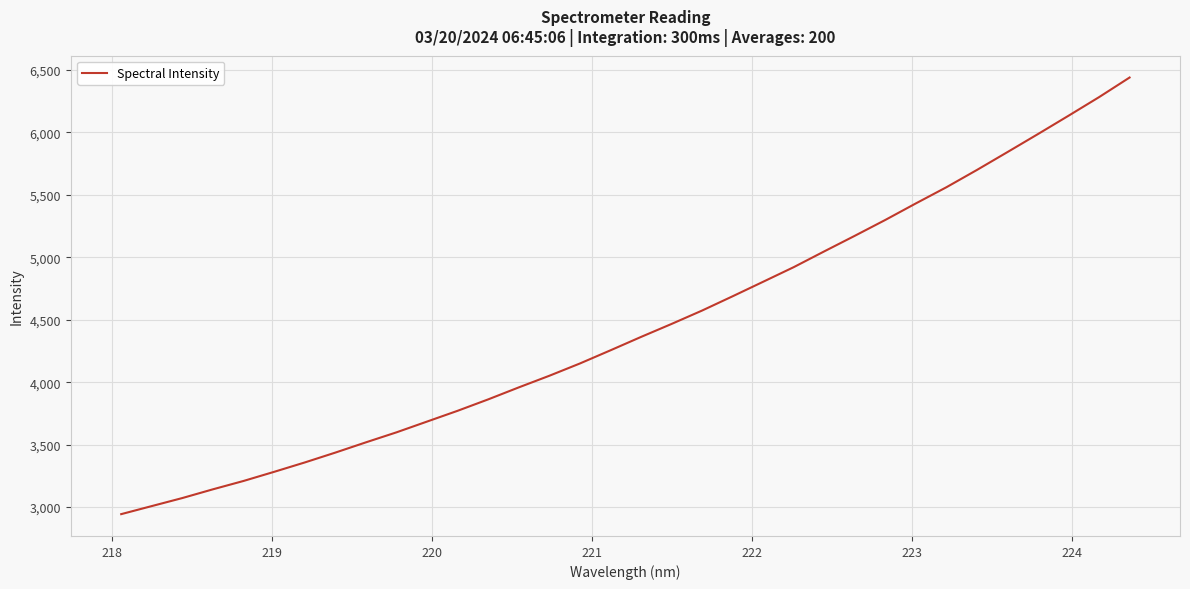

What is the greatest value displayed?

6438.6